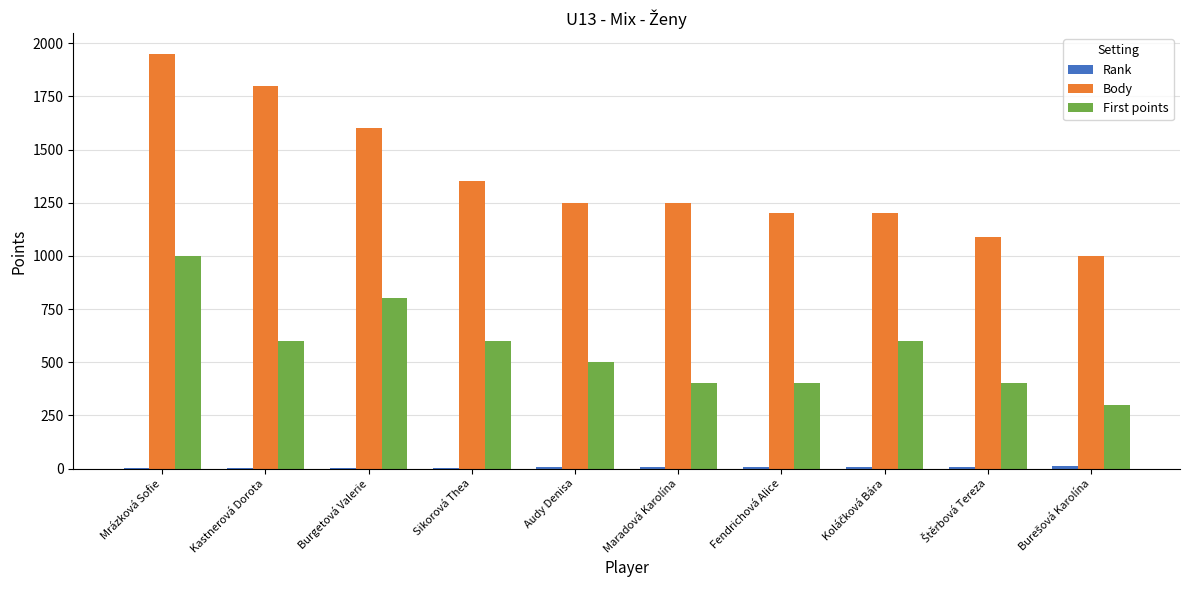

At which label does Body reach its peak?

Mrázková Sofie